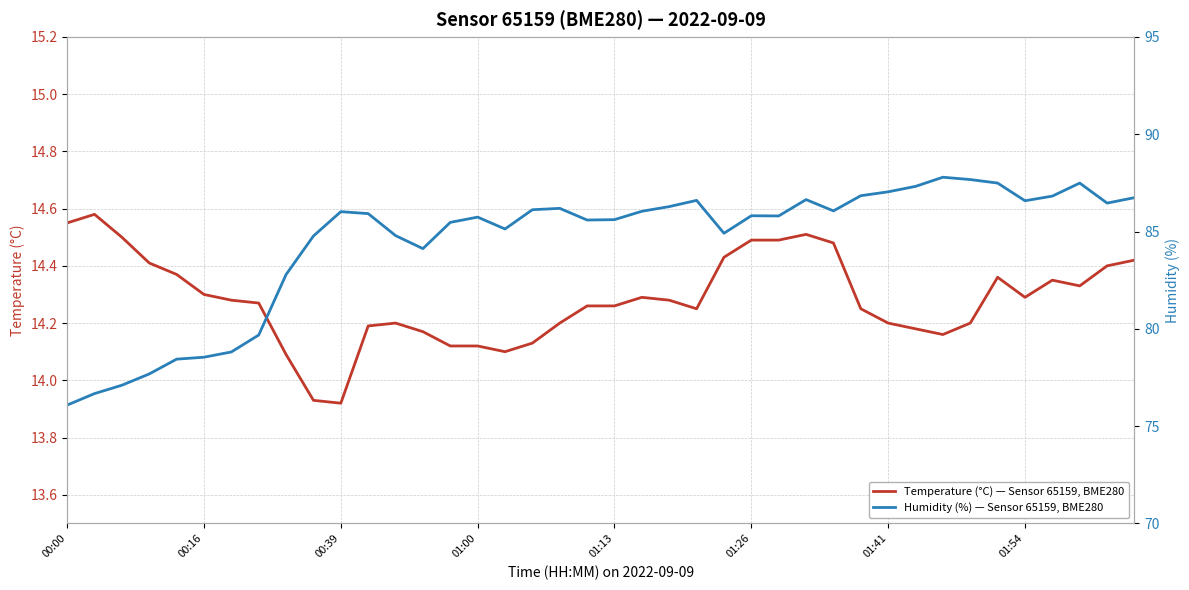

Reading left to right, transcribe all the data shown in this chart.

temperature: 14.6	14.6	14.5	14.4	14.4	14.3	14.3	14.3	14.1	13.9	13.9	14.2	14.2	14.2	14.1	14.1	14.1	14.1	14.2	14.3	14.3	14.3	14.3	14.2	14.4	14.5	14.5	14.5	14.5	14.2	14.2	14.2	14.2	14.2	14.4	14.3	14.3	14.3	14.4	14.4
humidity: 76.1	76.7	77.1	77.7	78.4	78.5	78.8	79.7	82.8	84.8	86.0	85.9	84.8	84.1	85.5	85.7	85.1	86.1	86.2	85.6	85.6	86.0	86.3	86.6	84.9	85.8	85.8	86.6	86.1	86.8	87.0	87.3	87.8	87.7	87.5	86.6	86.8	87.5	86.5	86.7